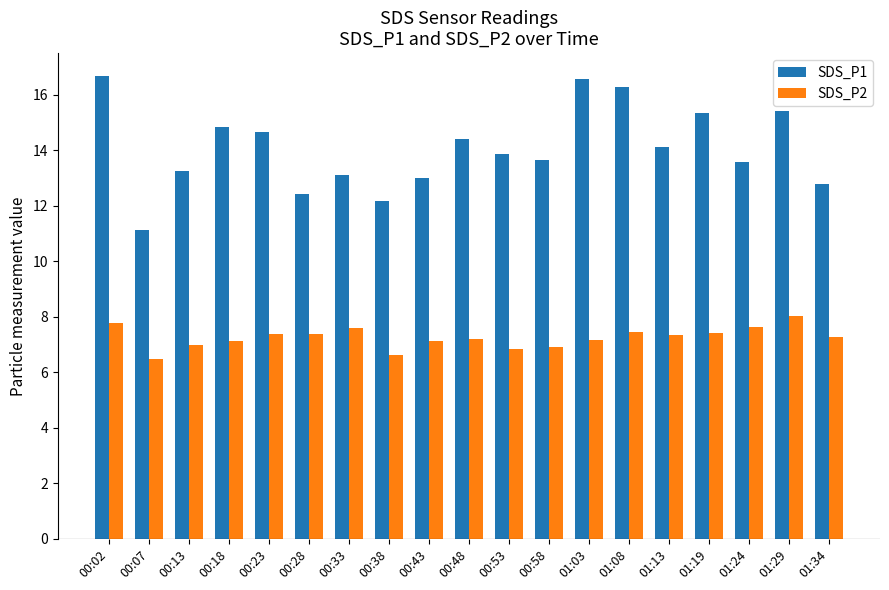

What is the label of the 15th bar from the right?

00:23